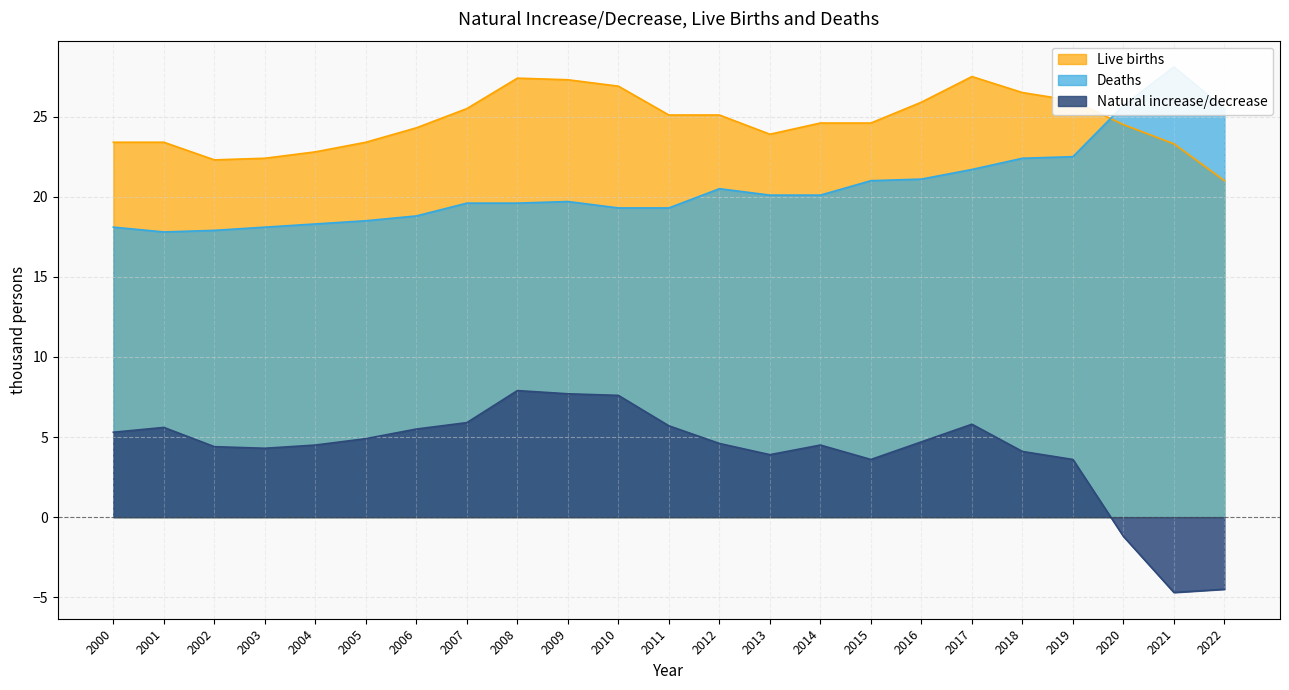

At which label is Live births closest to 24?

2013